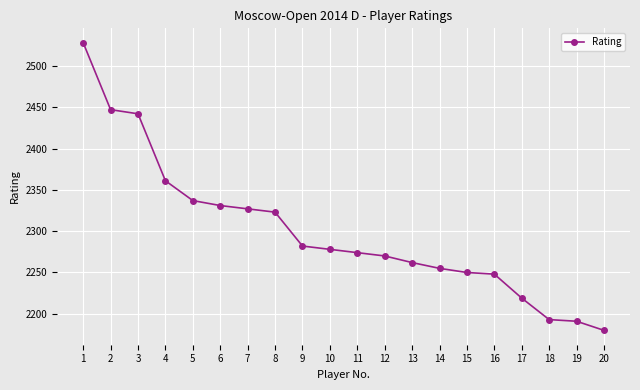

Between 12 and 3, which is larger?

3